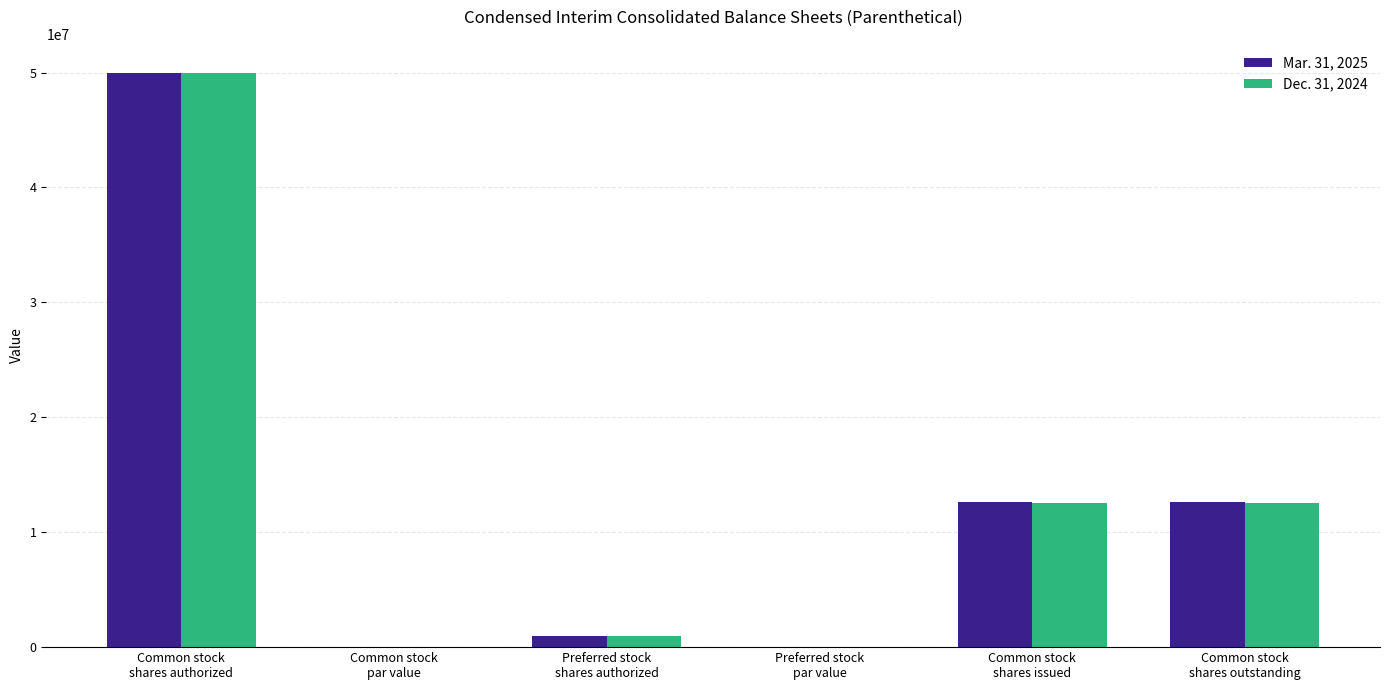

What is the average value of the Mar. 31, 2025 series?

12715844.0